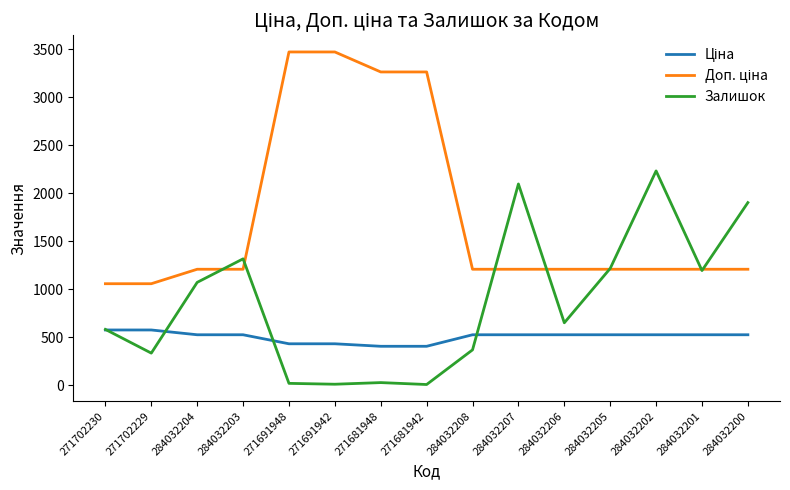

What is the difference between the highest and lowest values at 271691948?

3452.1